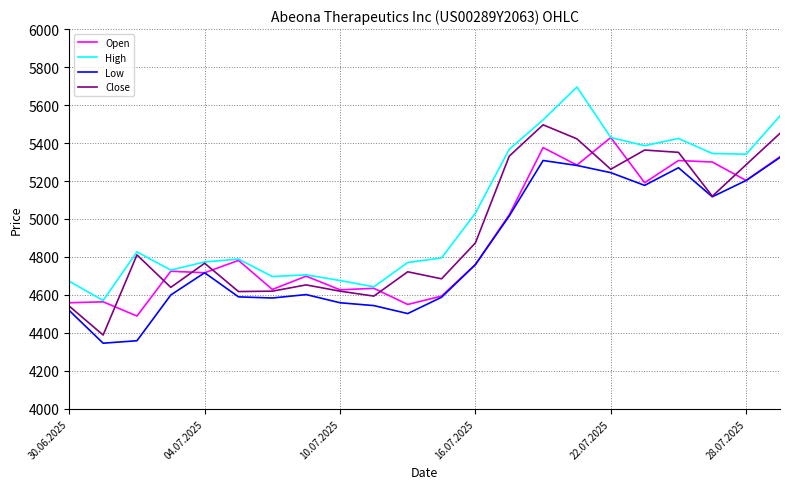

What is the highest value of the Low series?

5324